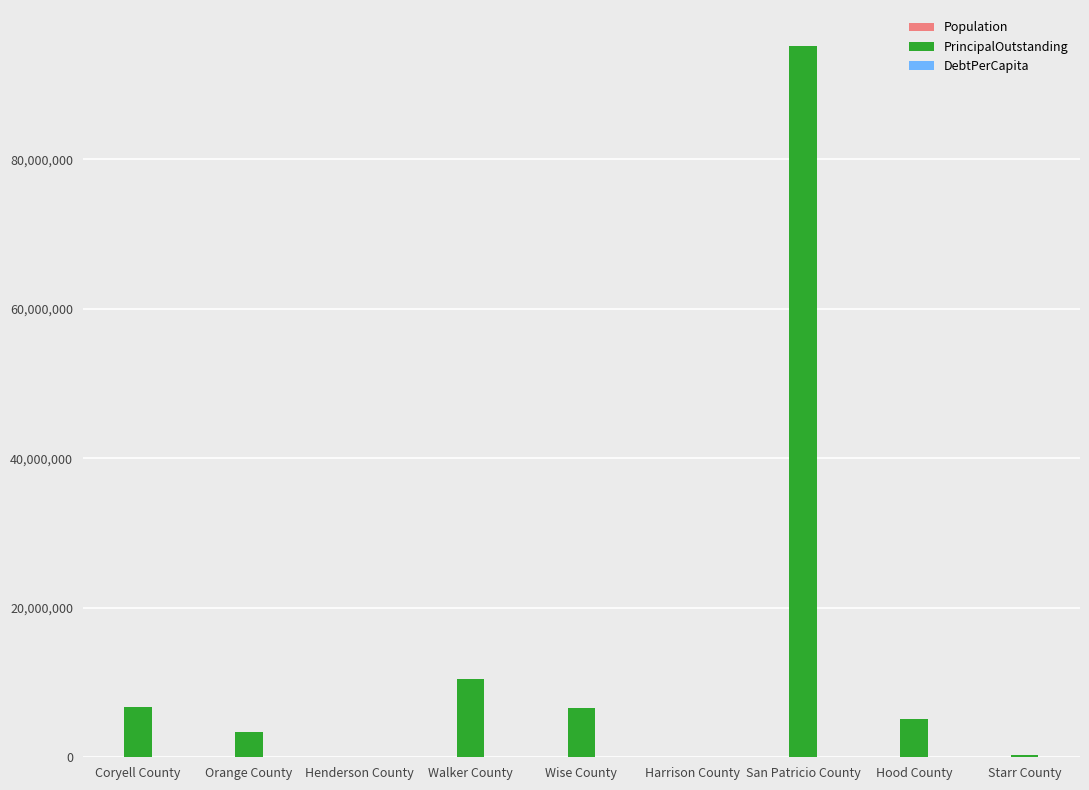

True or false: PrincipalOutstanding has a value of 147323599.1 at San Patricio County.

False